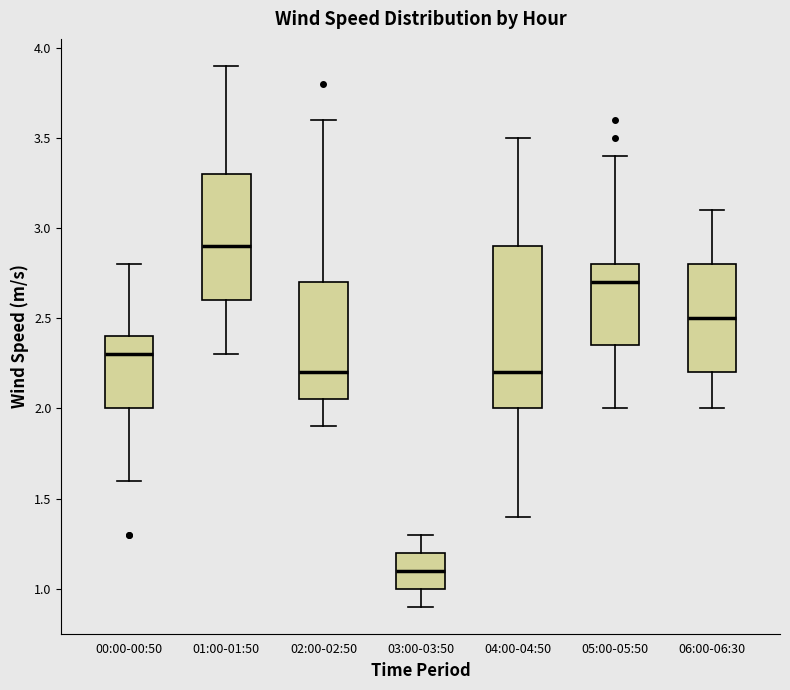

Which box is the tallest, from its lower edge to its upper edge?

04:00-04:50